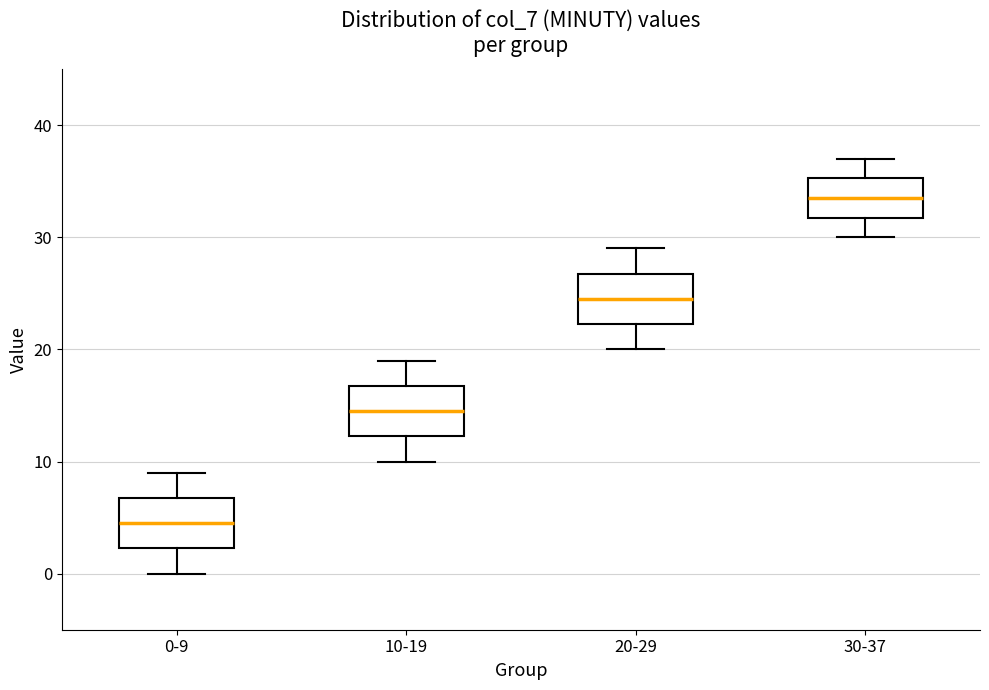

Which box has the highest median line?

30-37